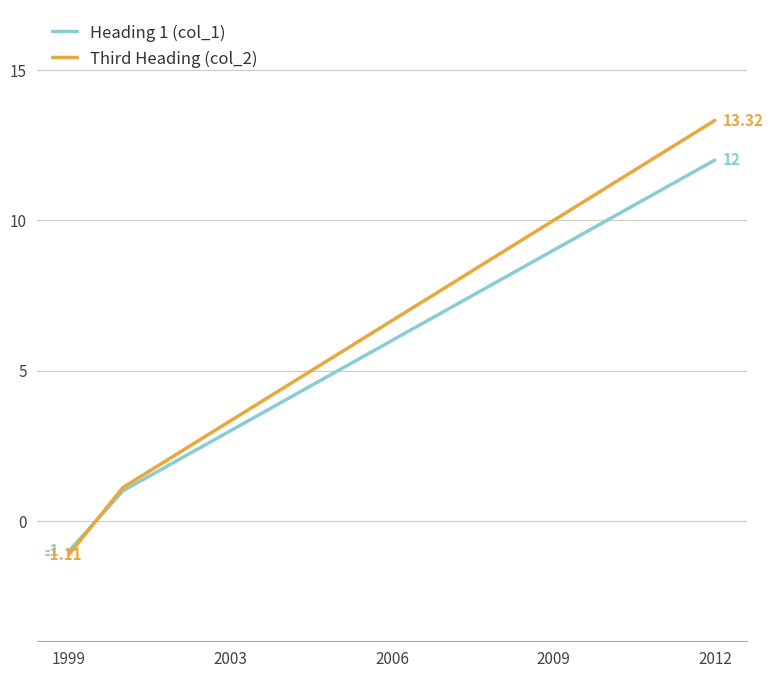

Count the number of data series in this chart.

2